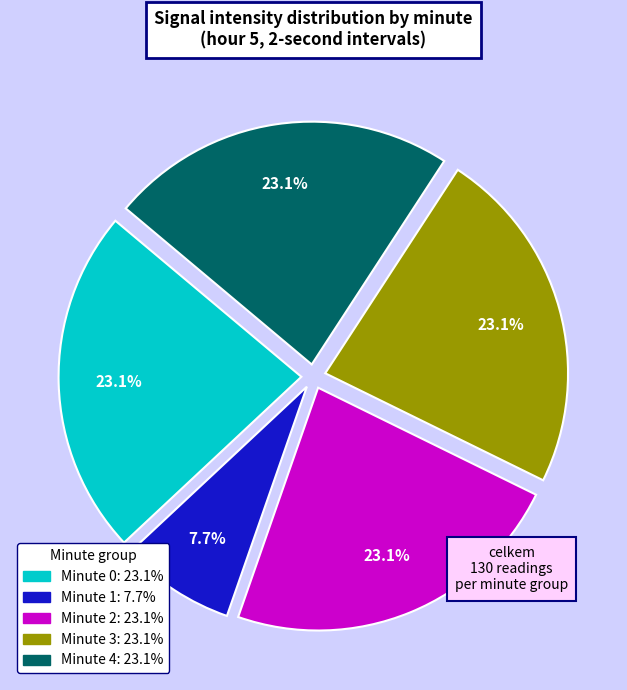

Is there any slice that represents more than half of the pie?

No